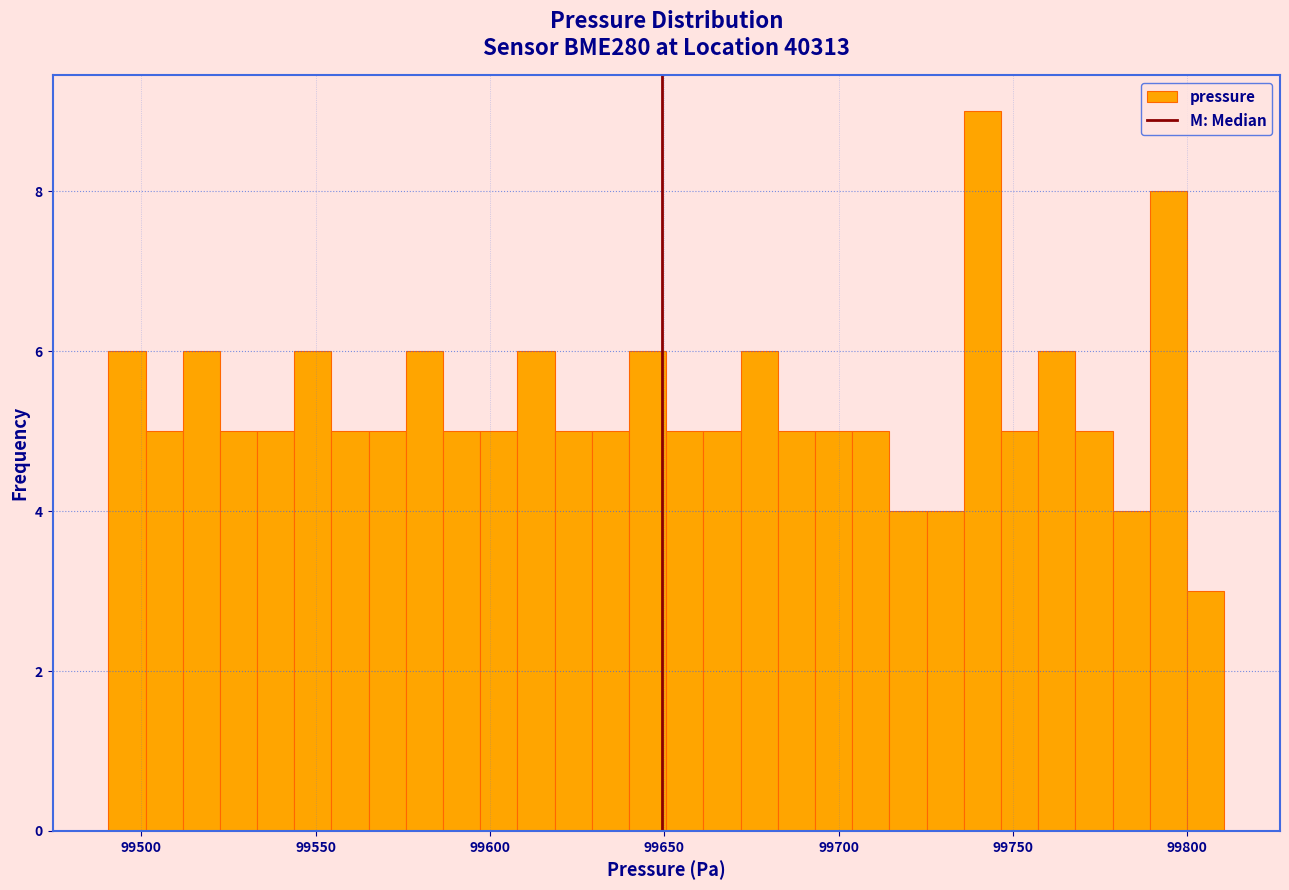

Around what value on the x-axis is the tallest bar? Give the approximate position of its centre, as read against the axis.

99740